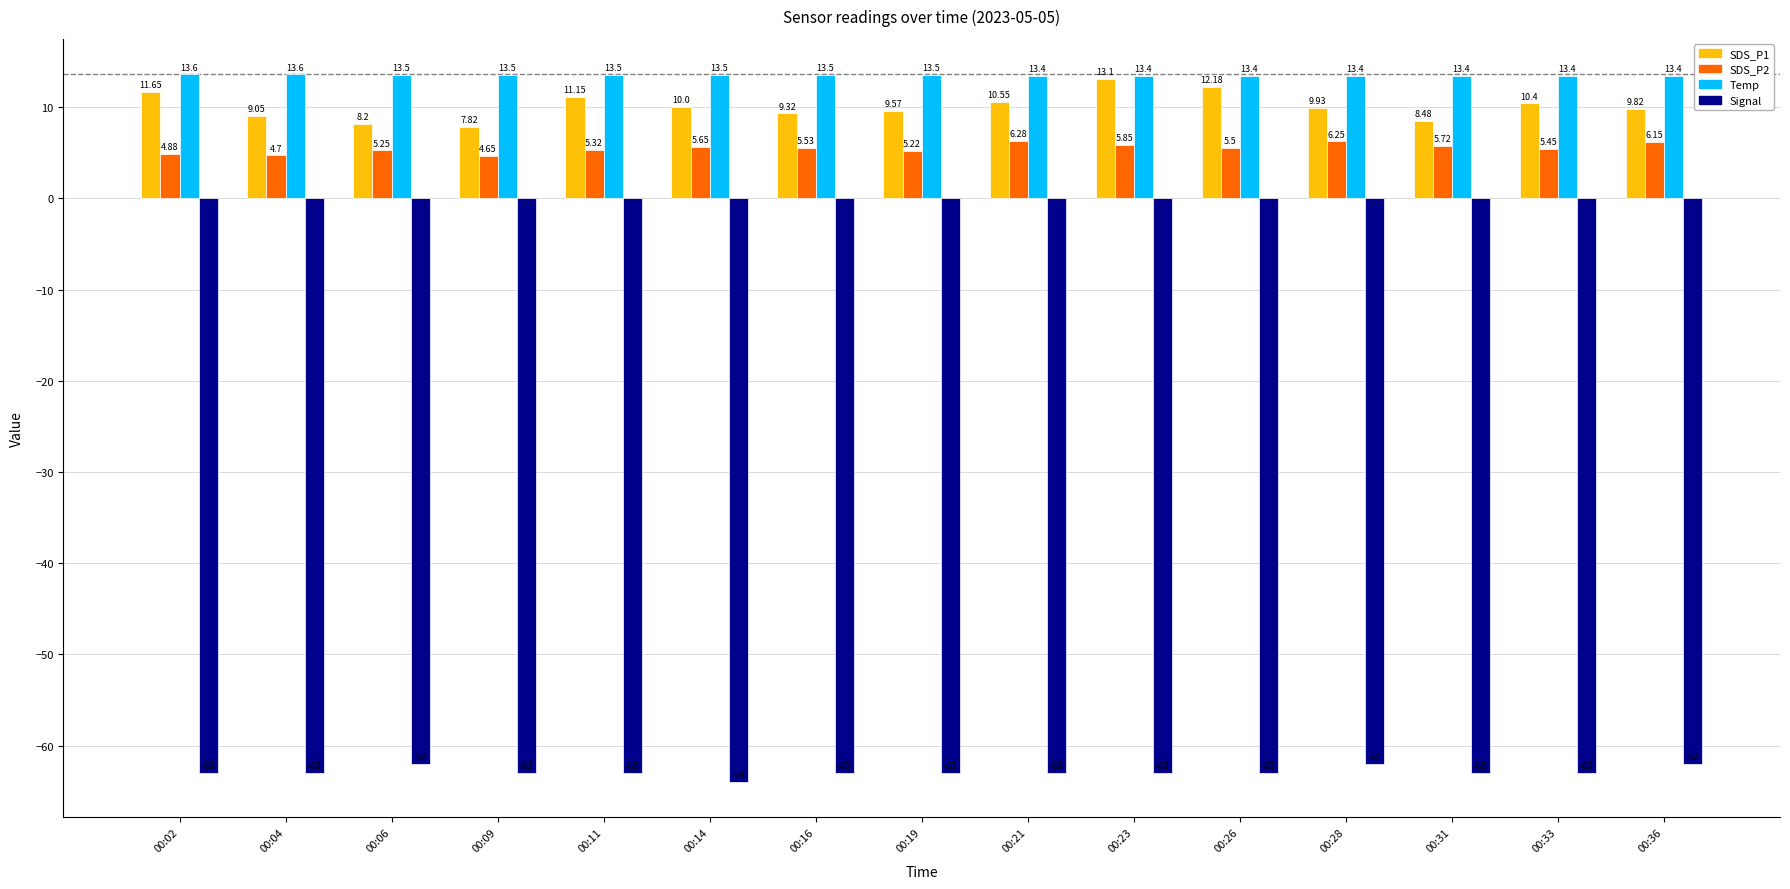

What is the value of the Temp bar at the 7th from the left?

13.5